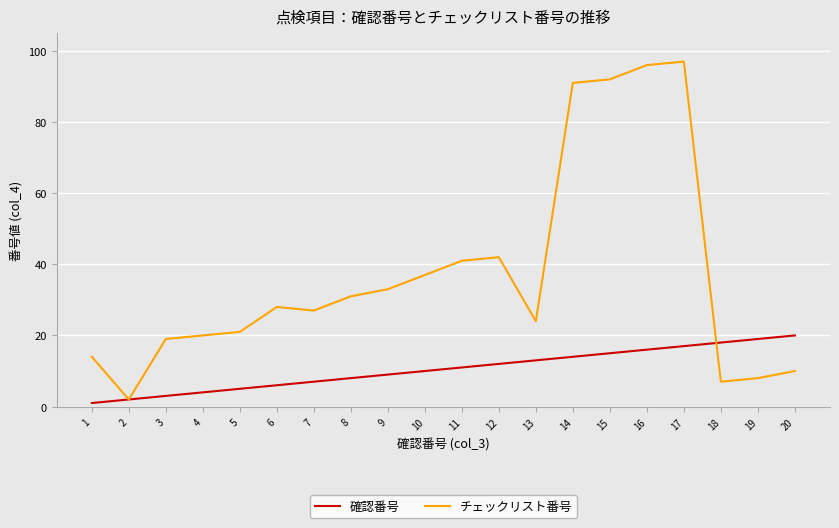

After their last crossing, which series has the higher values: 確認番号 or チェックリスト番号?

確認番号